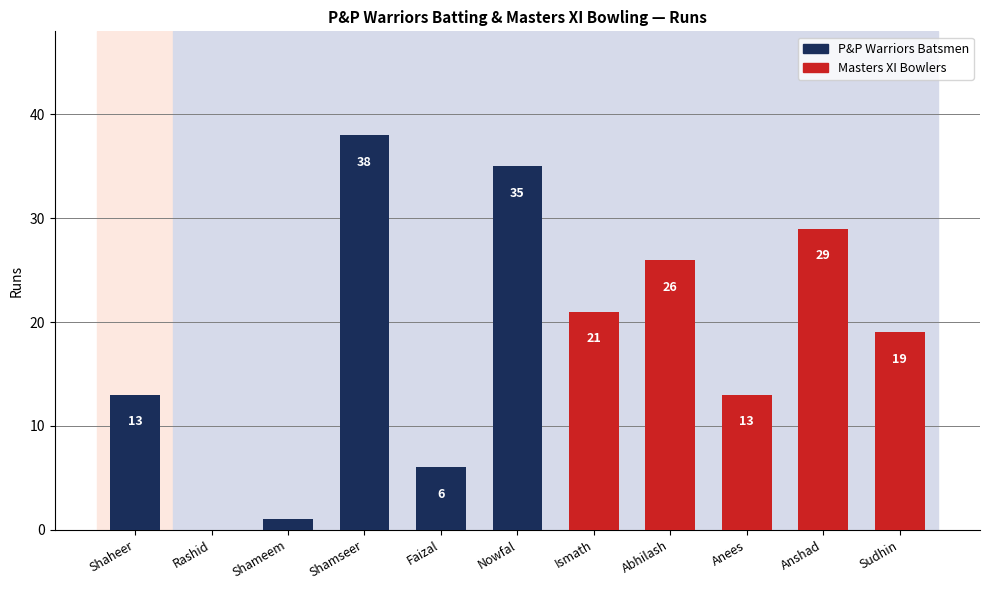

How many categories are shown in the chart?

11